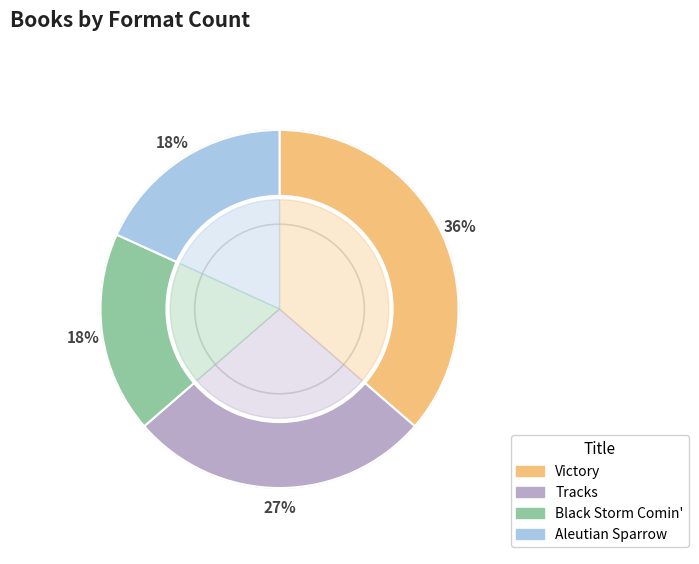

Is there any slice that represents more than half of the pie?

No